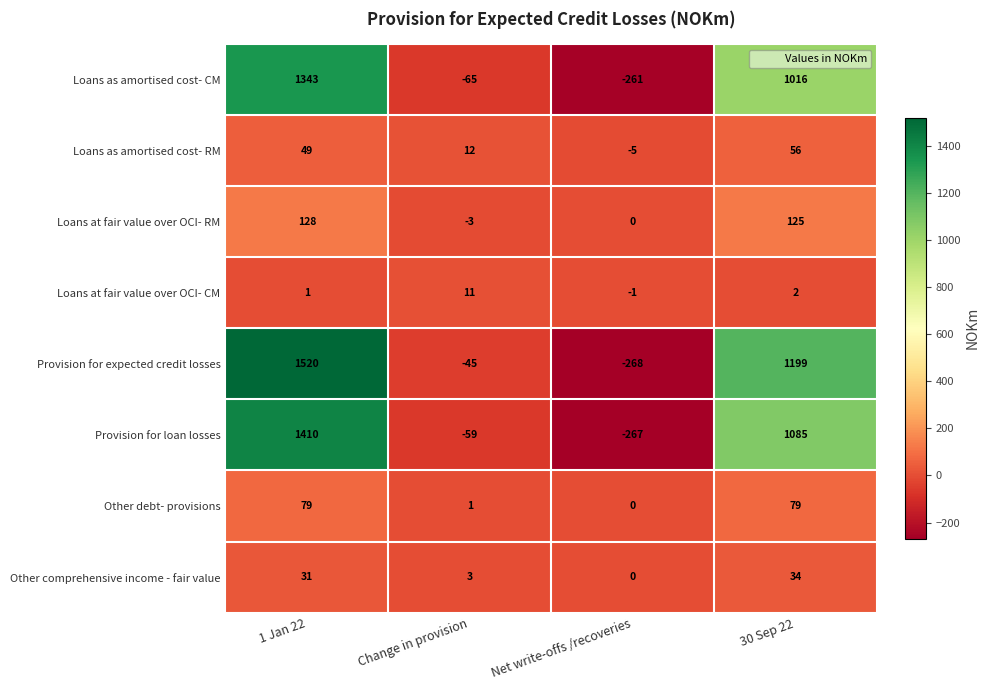

True or false: Loans as amortised cost- RM has a value of 49 at 1 Jan 22.

True